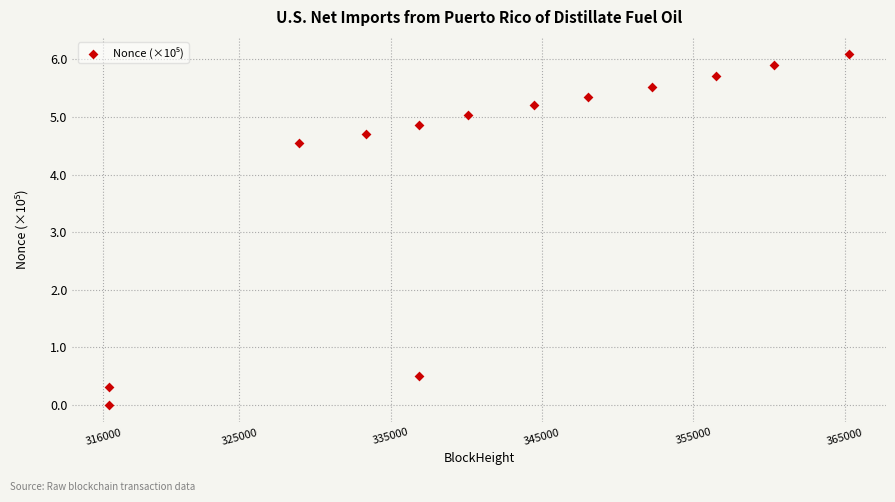

What is the range of X values (max minus min)?

48876.0